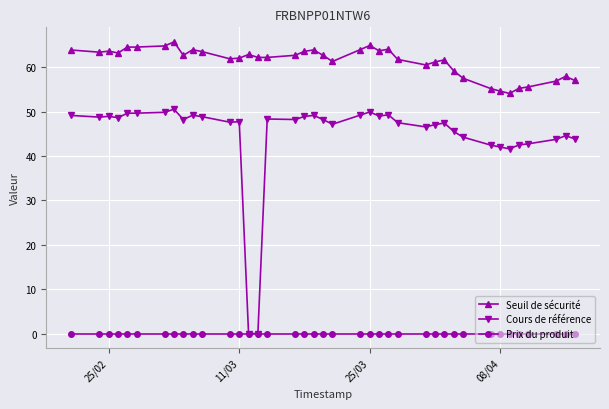

True or false: Prix du produit and Seuil de sécurité intersect in this chart.

False